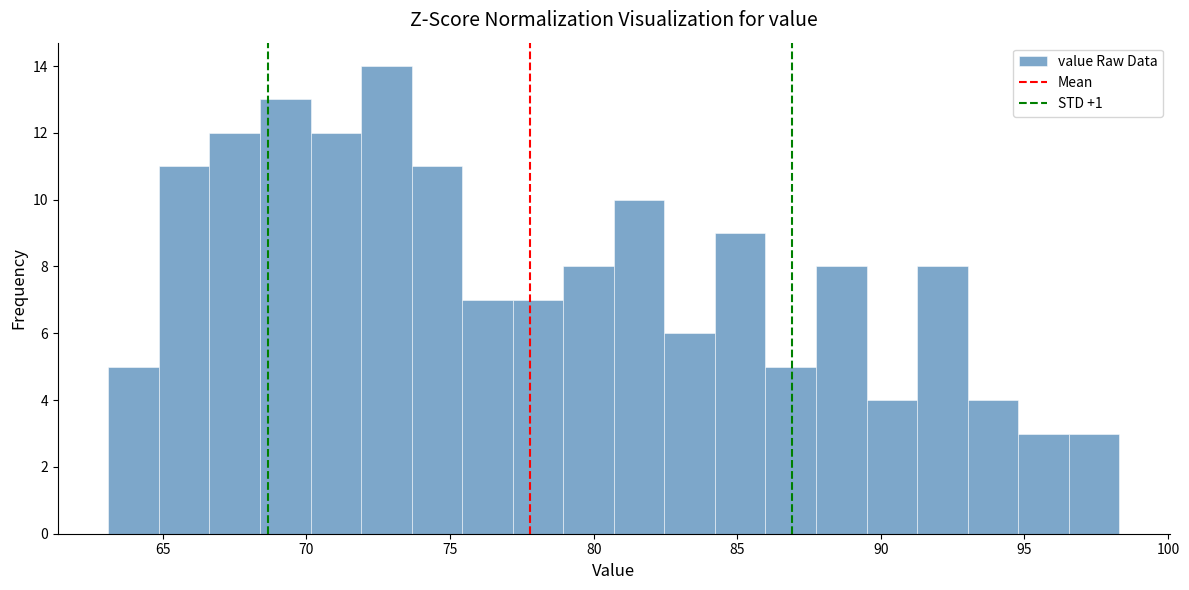

Around what value on the x-axis is the tallest bar? Give the approximate position of its centre, as read against the axis.

73.0